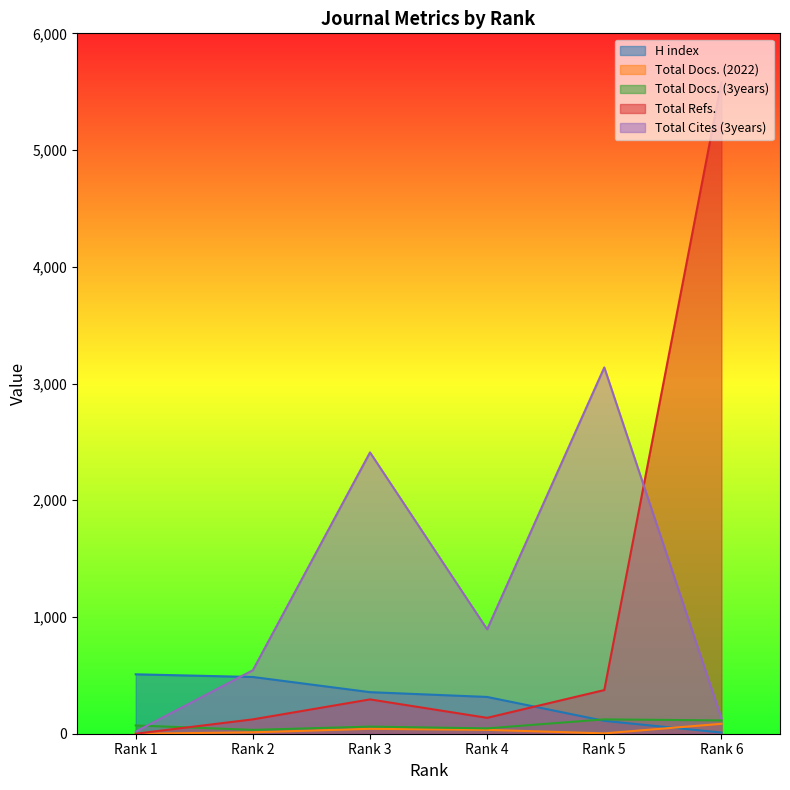

Rank the series by their maximum value, from highest to lowest.

Total Refs., Total Cites (3years), H index, Total Docs. (3years), Total Docs. (2022)